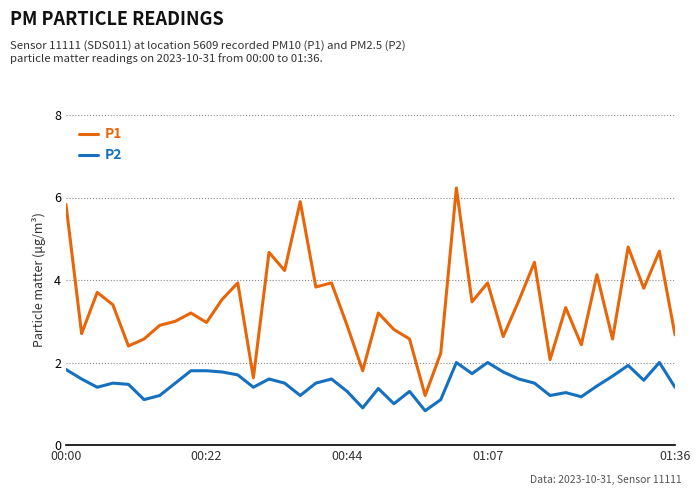

Which series has the widest spread of values?

P1